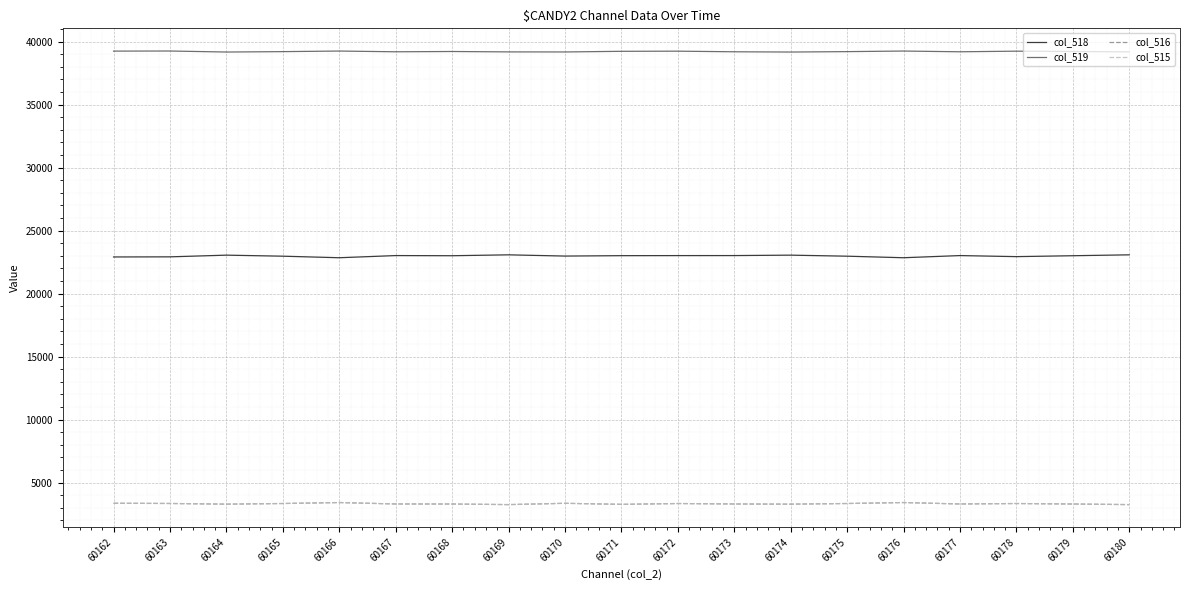

Which series has the largest total across all categories?

col_519